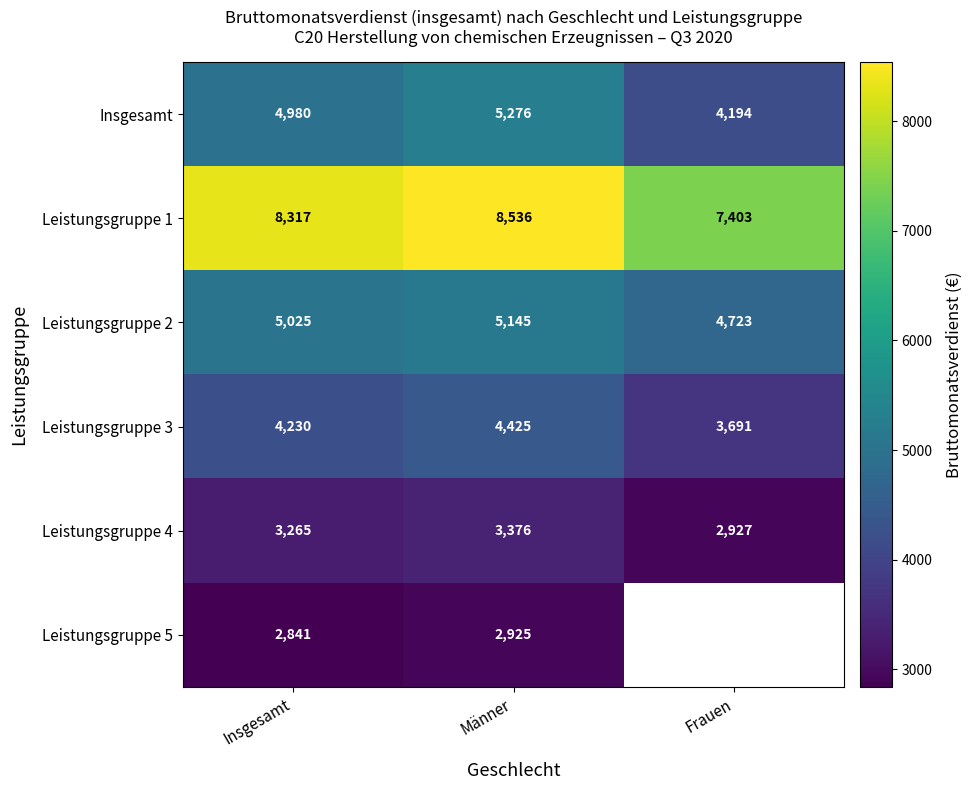

How many data points in Leistungsgruppe 2 are less than 5025?

1